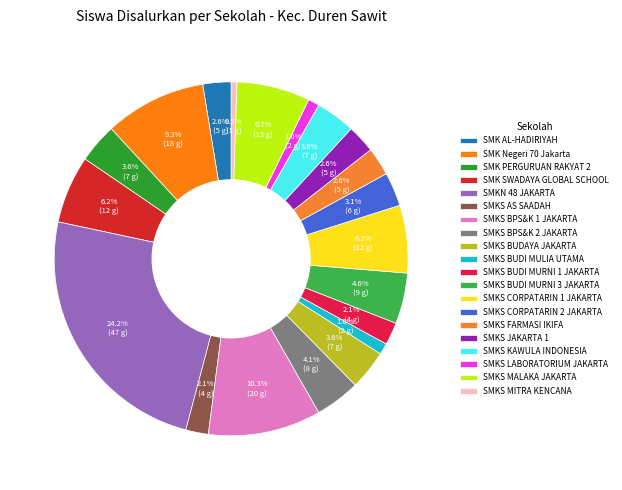

The SMKS BPS&K 1 JAKARTA slice represents 10% of the pie. True or false?

True